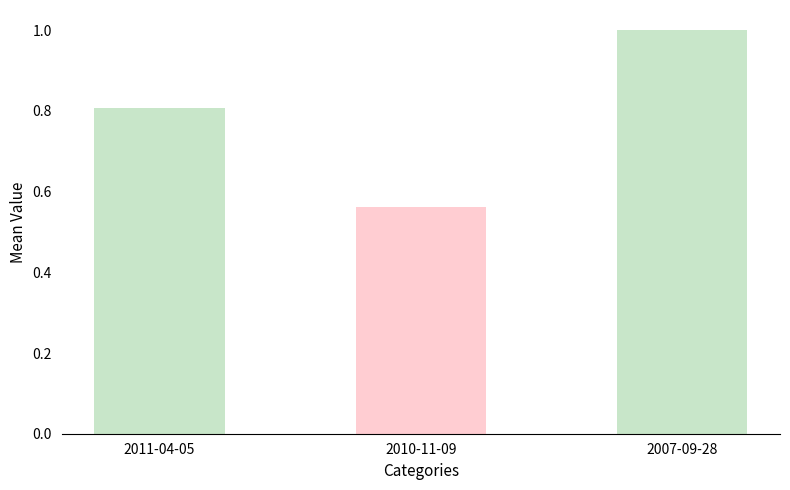

How many categories are shown in the chart?

3